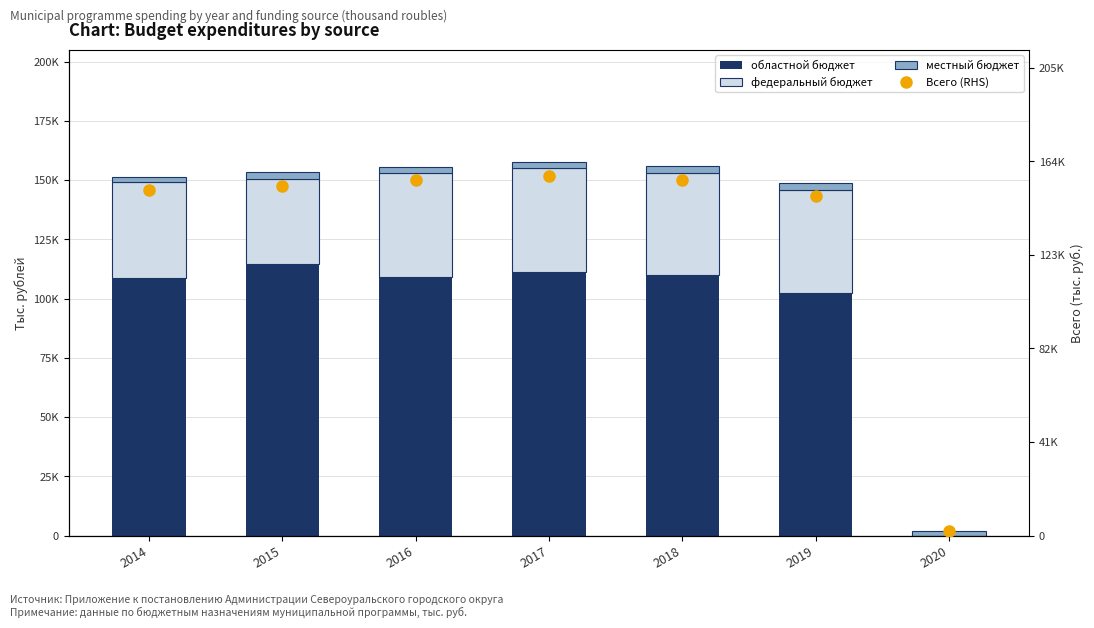

The value of областной бюджет at 2015 is 114565.0. True or false?

True